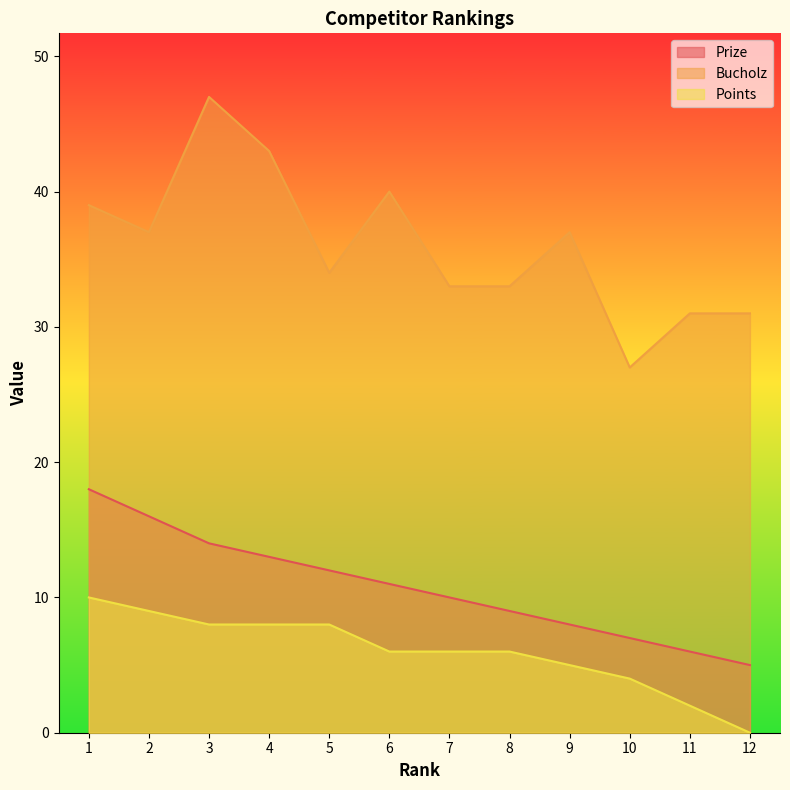

What is the average value of the Points series?

6